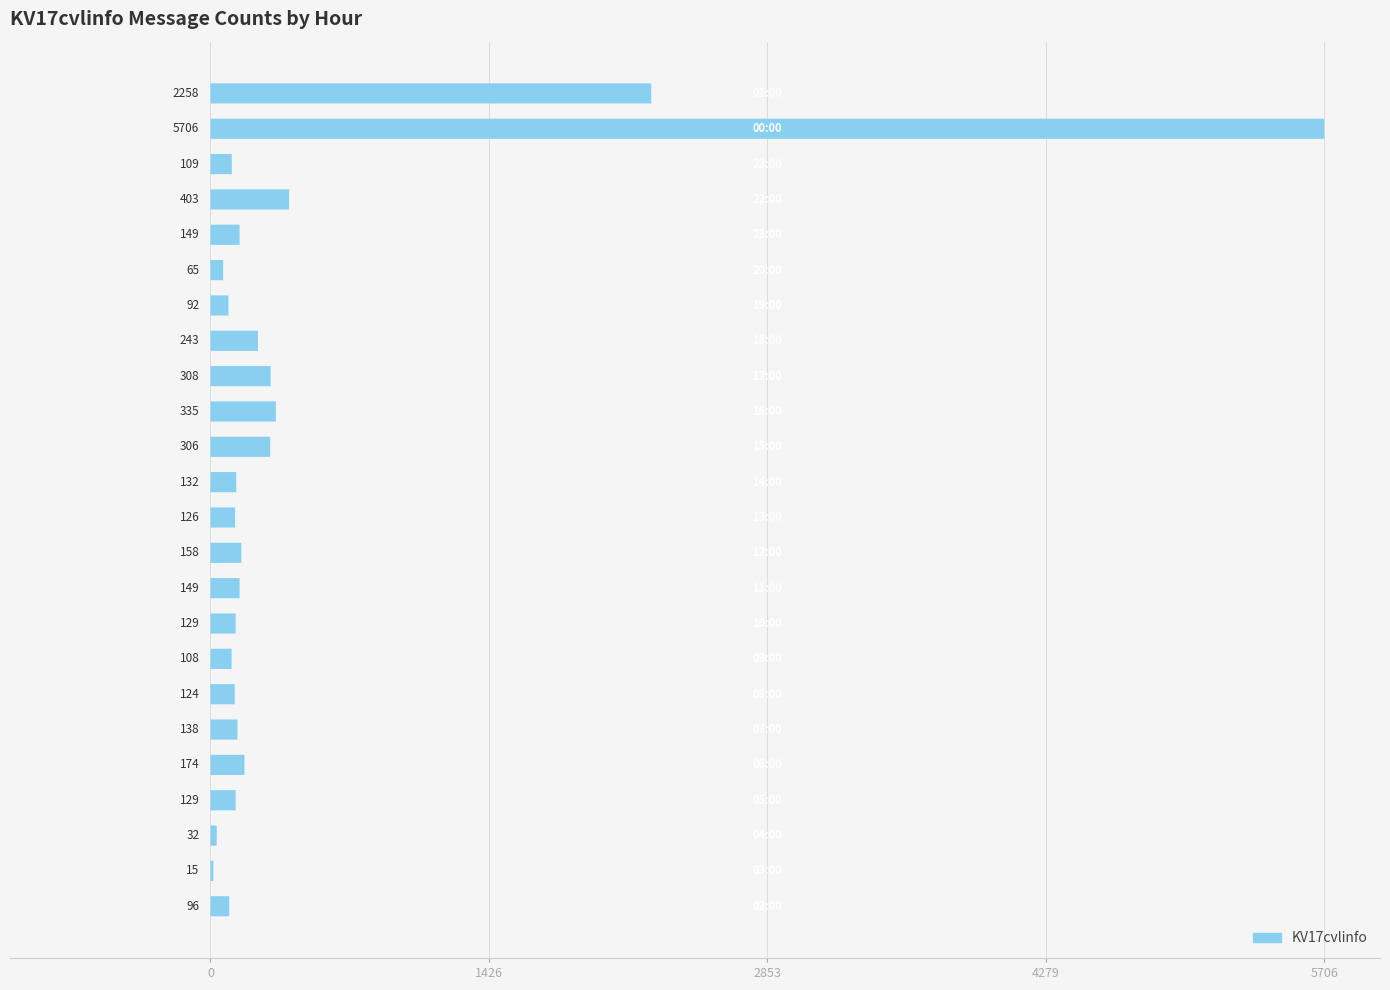

How many series are shown in this chart?

1